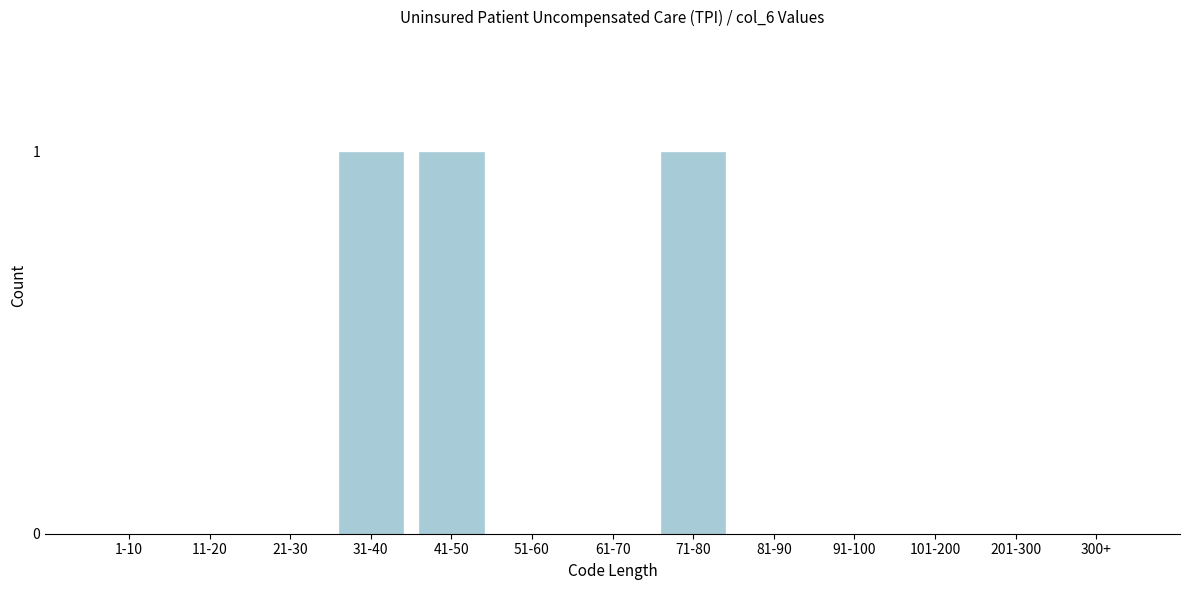

Reading left to right, extract all data points from this chart.

1-10=0	11-20=0	21-30=0	31-40=1	41-50=1	51-60=0	61-70=0	71-80=1	81-90=0	91-100=0	101-200=0	201-300=0	300+=0